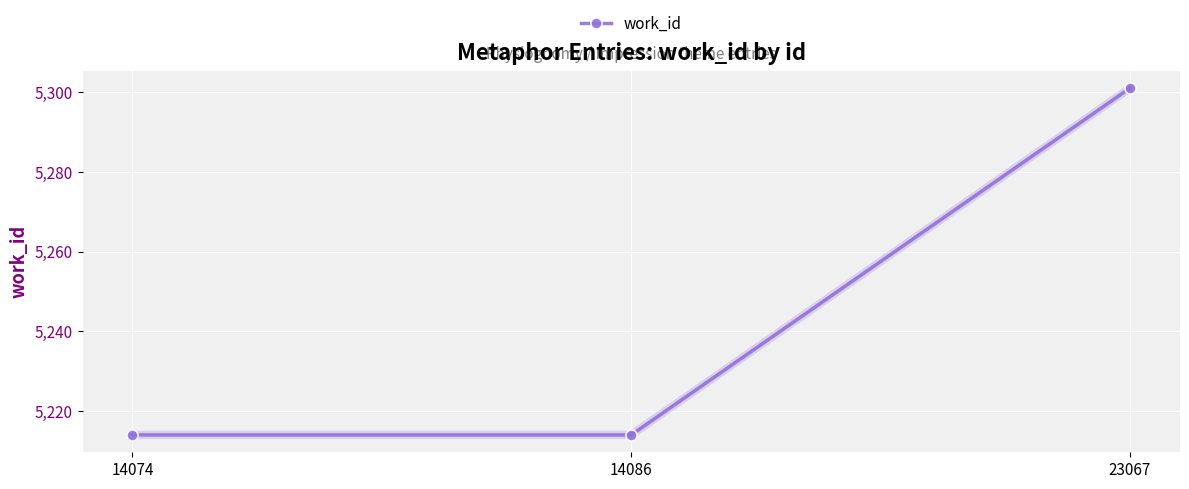

The value at 14086 is 8486. True or false?

False